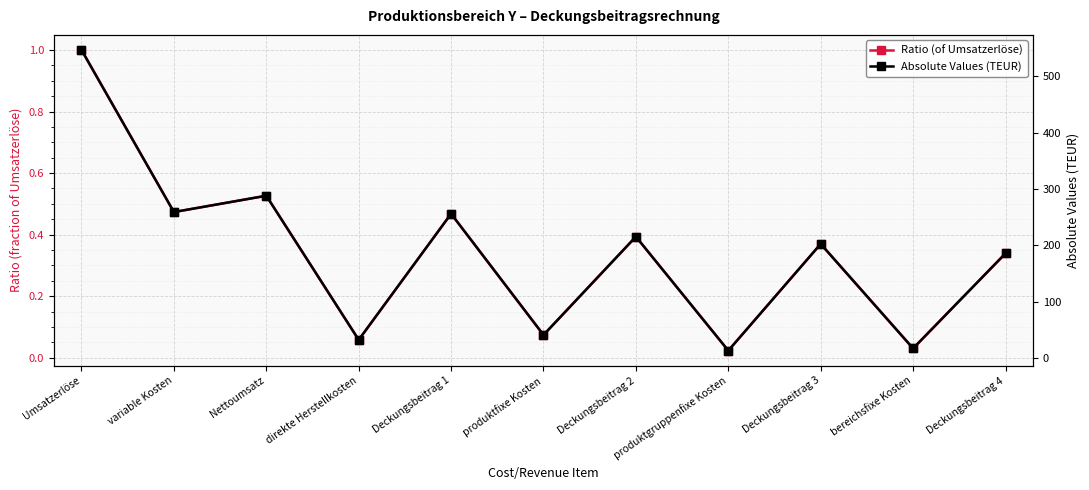

What is the maximum value shown in the chart?

547.0